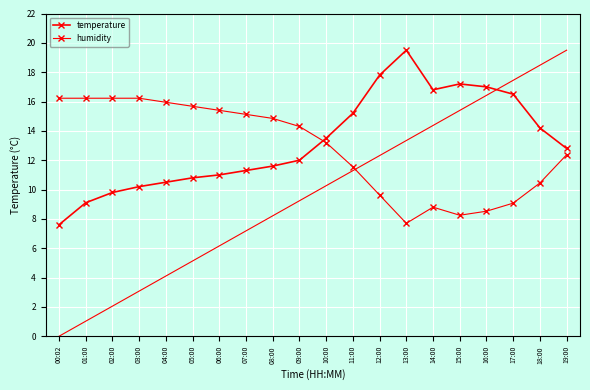

The temperature series shows 18.8 at 07:00. True or false?

False